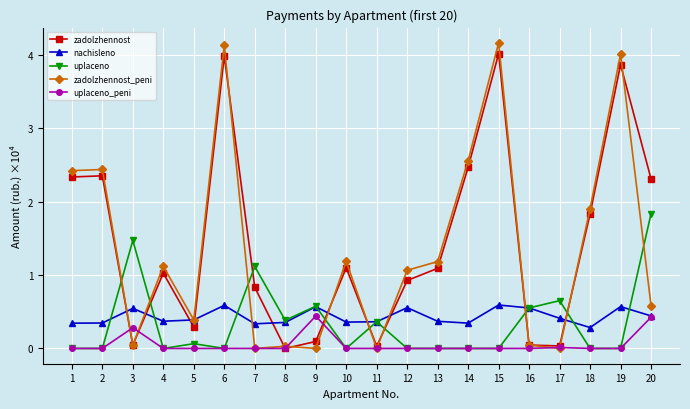

Is the value of nachisleno at 8 greater than the value of uplaceno_peni at 17?

Yes